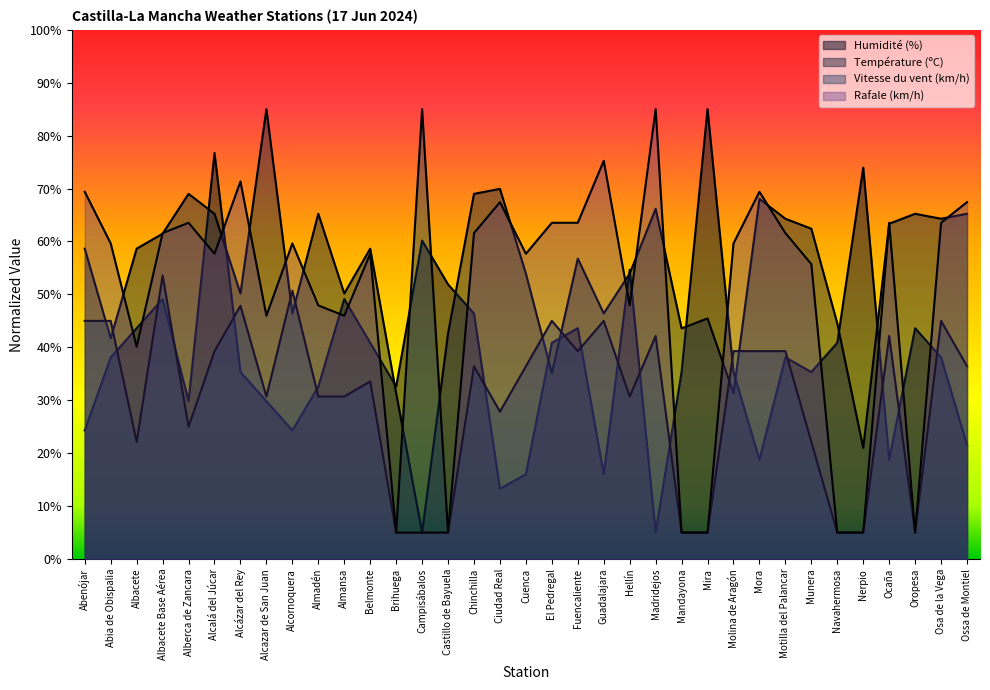

What is the sum of all Température (ºC) values?

1879.5